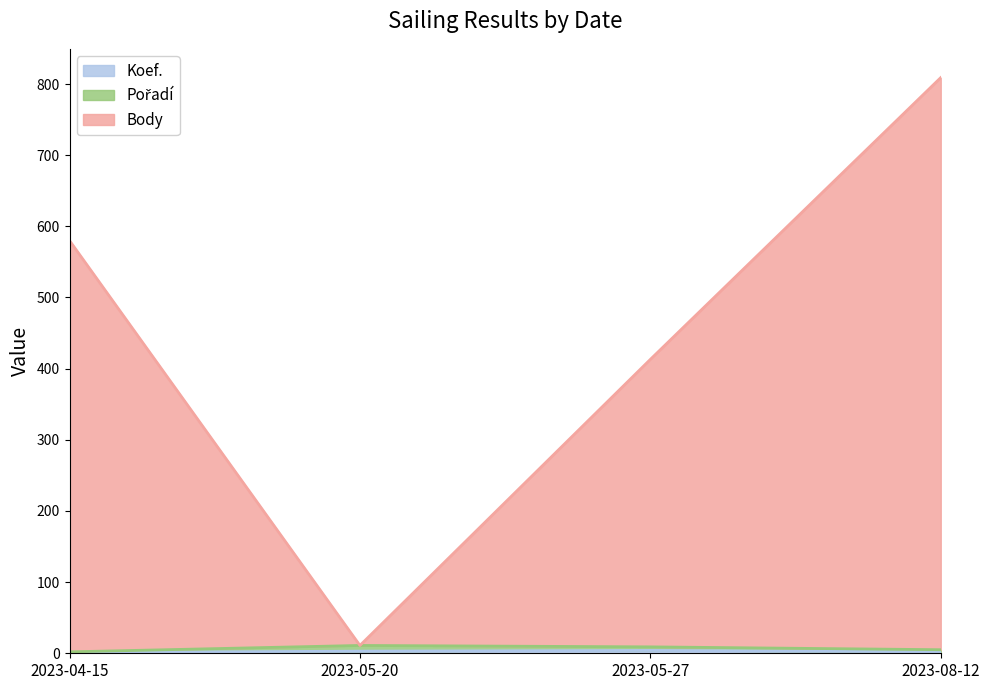

What is the spread (max minus min) of values at 2023-05-20?

8